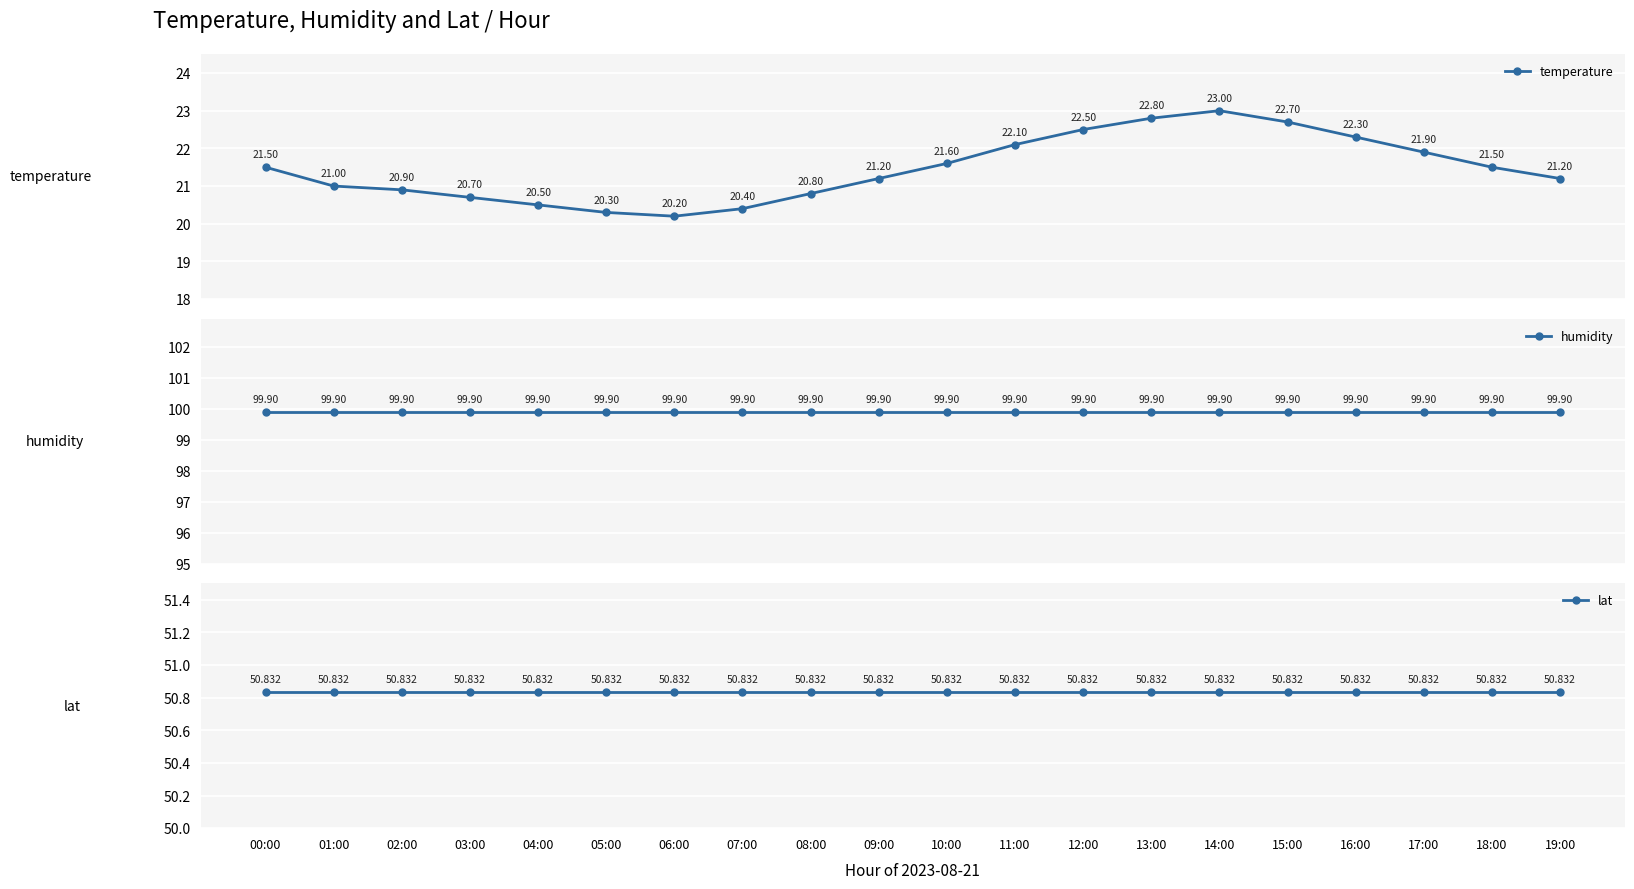

Is the value of humidity at 13:00 greater than the value of temperature at 07:00?

Yes